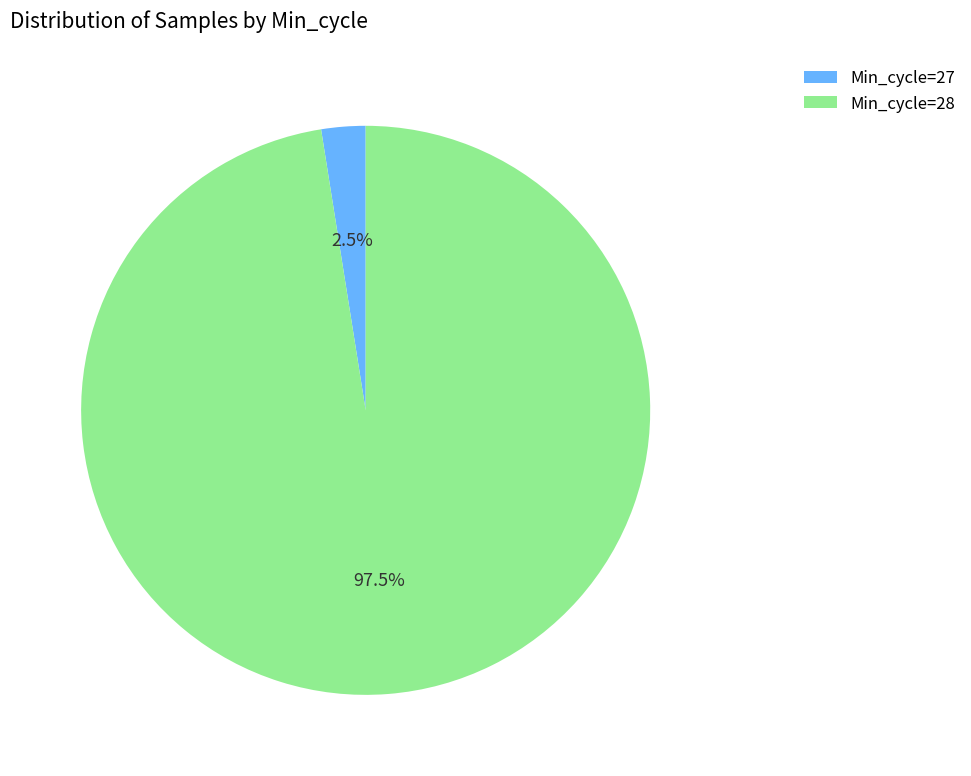

What is the total percentage of Min_cycle=28 and Min_cycle=27?

100.0%